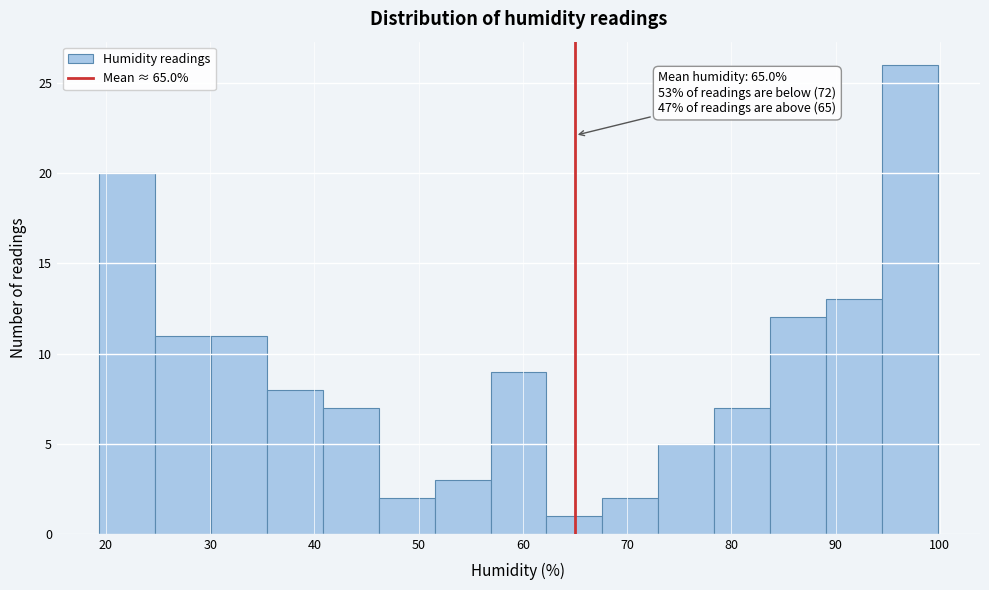

Over which range of the x-axis is the bar tallest?

94 to 100